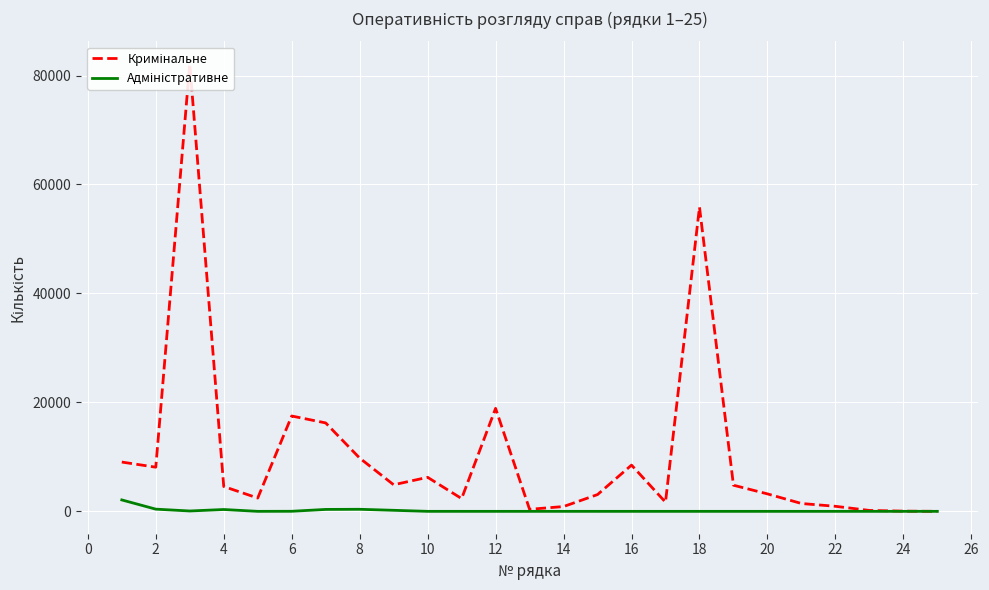

At how many categories does at least one series exceed 69047?

1